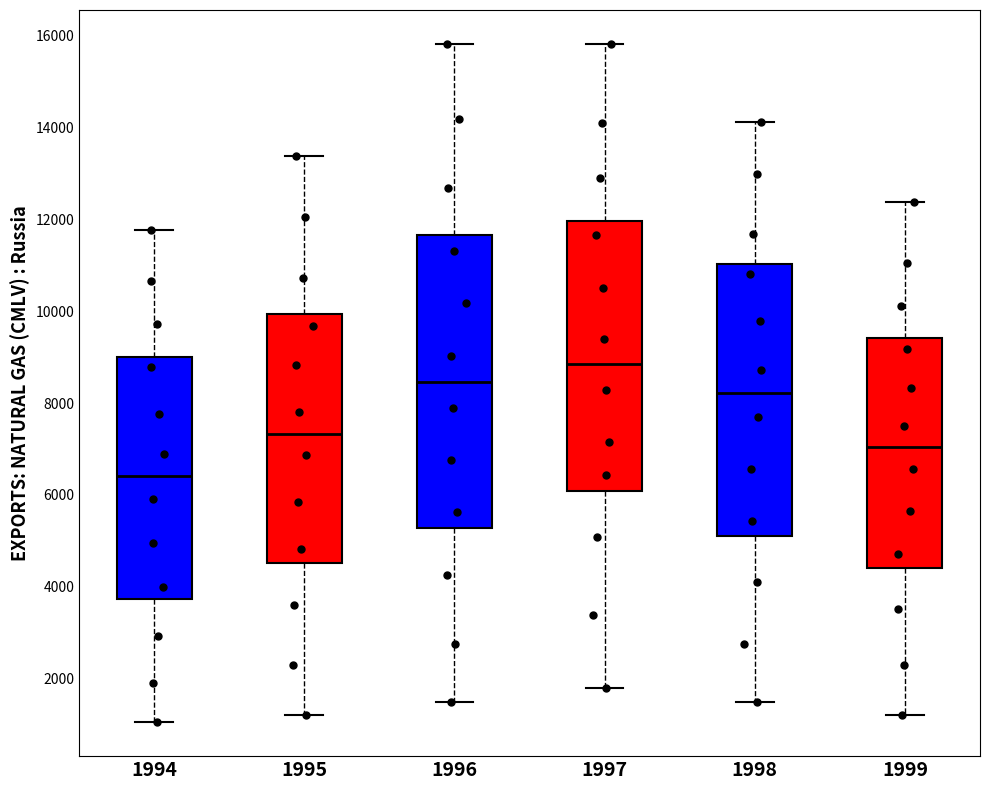

Reading left to right, transcribe this box plot: for each box, give where its median line is, the range the box spans, and where its two whiskers end, as read against the y-axis. The values are not printed on the chart, so give them approximately, as read against the axis.

1994: median 6400, box 3800 to 9000, whiskers 1000 to 11800
1995: median 7400, box 4600 to 10000, whiskers 1200 to 13400
1996: median 8400, box 5200 to 11600, whiskers 1400 to 15800
1997: median 8800, box 6000 to 12000, whiskers 1800 to 15800
1998: median 8200, box 5000 to 11000, whiskers 1400 to 14200
1999: median 7000, box 4400 to 9400, whiskers 1200 to 12400